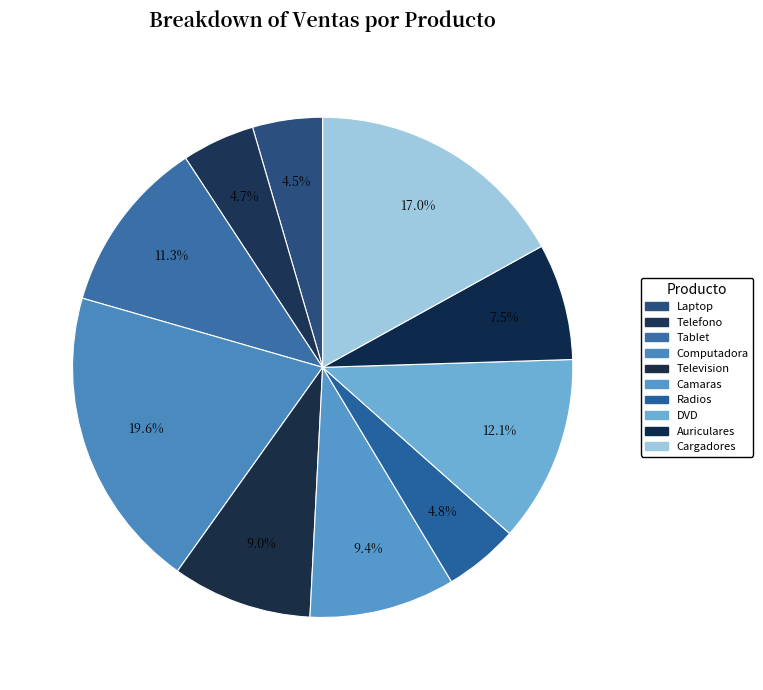

Which slice is the largest?

Computadora